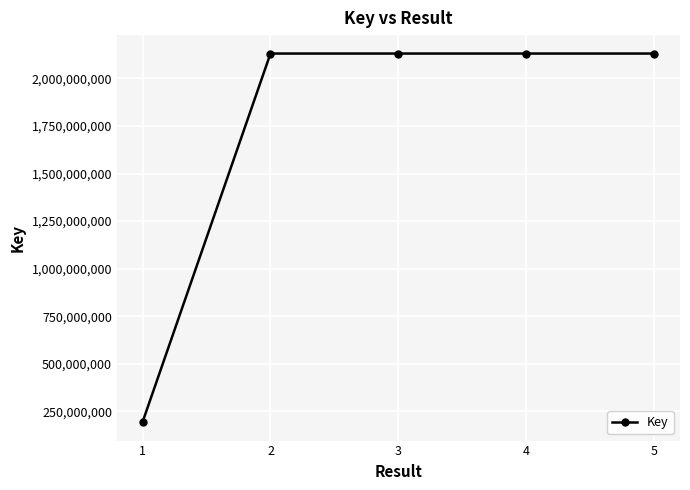

Which has a higher value, 3 or 1?

3